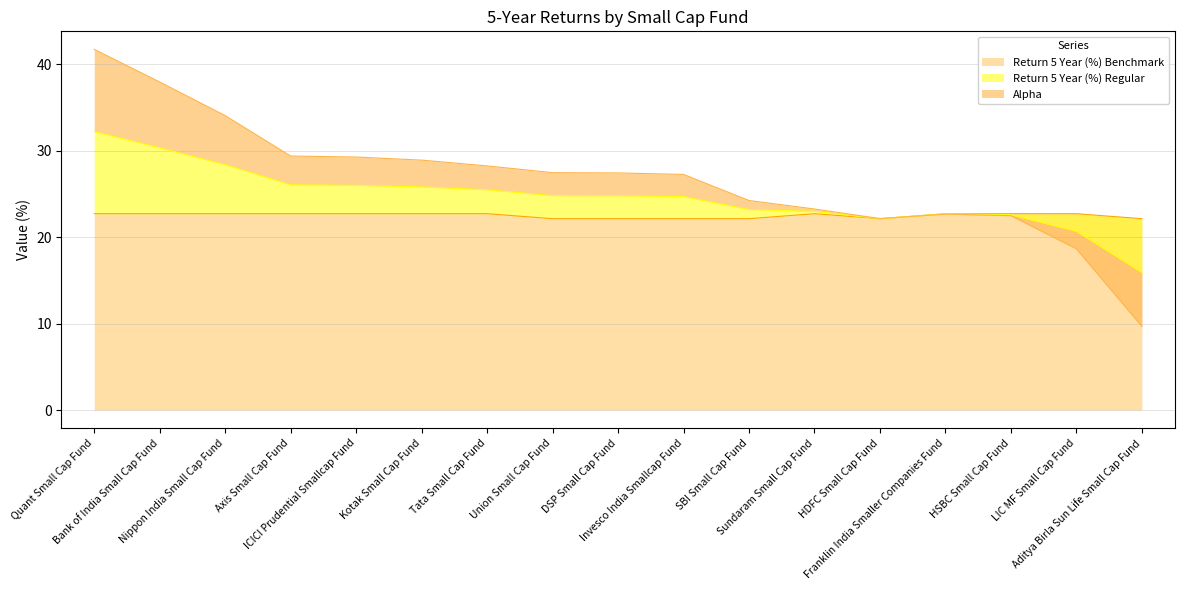

At which label is Alpha closest to 25?

SBI Small Cap Fund